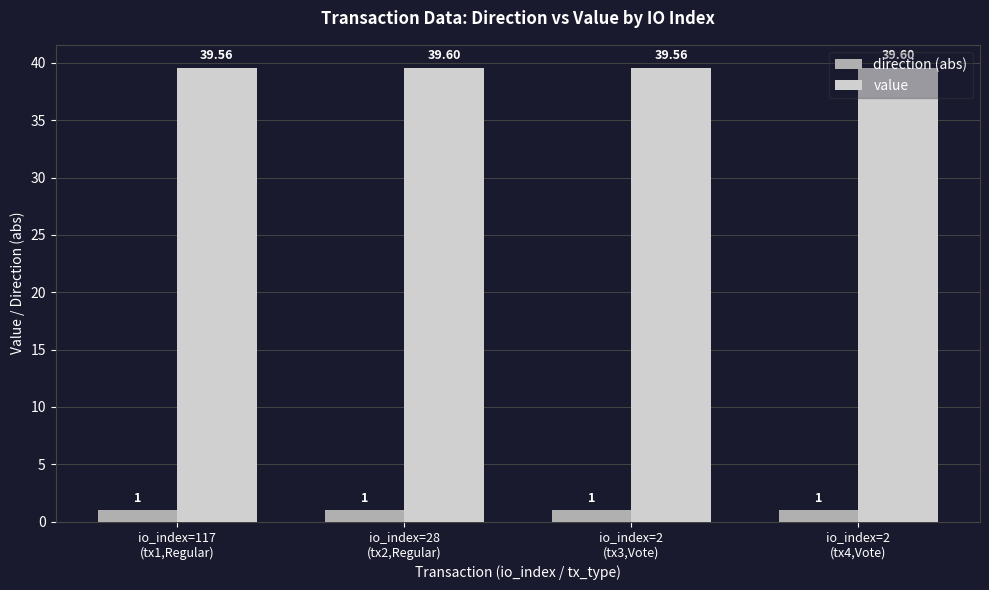

Which series has the widest spread of values?

value